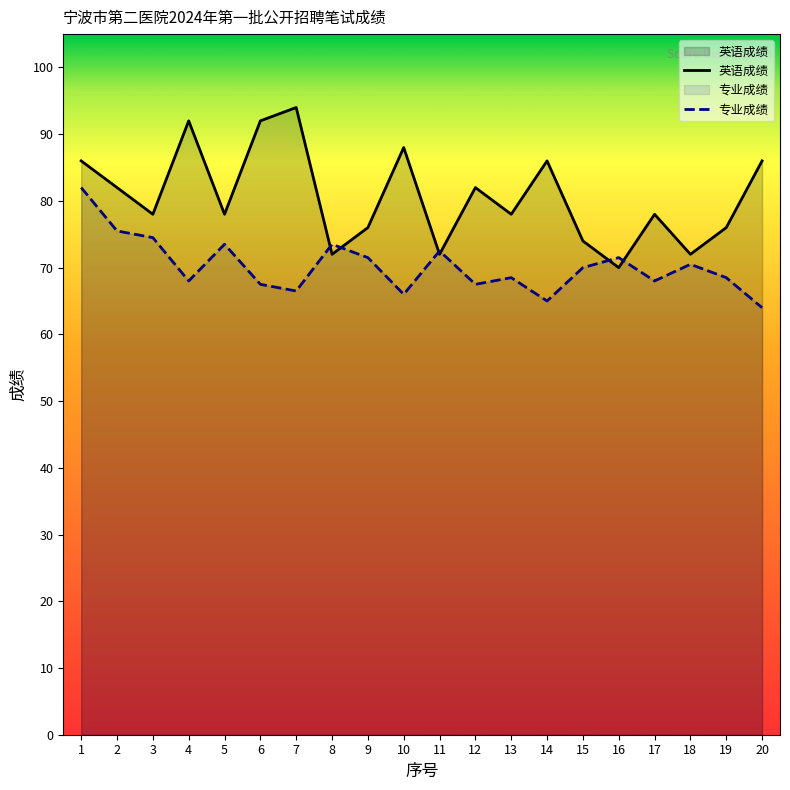

Which series ends up on top after the final intersection of 专业成绩 and 英语成绩?

英语成绩